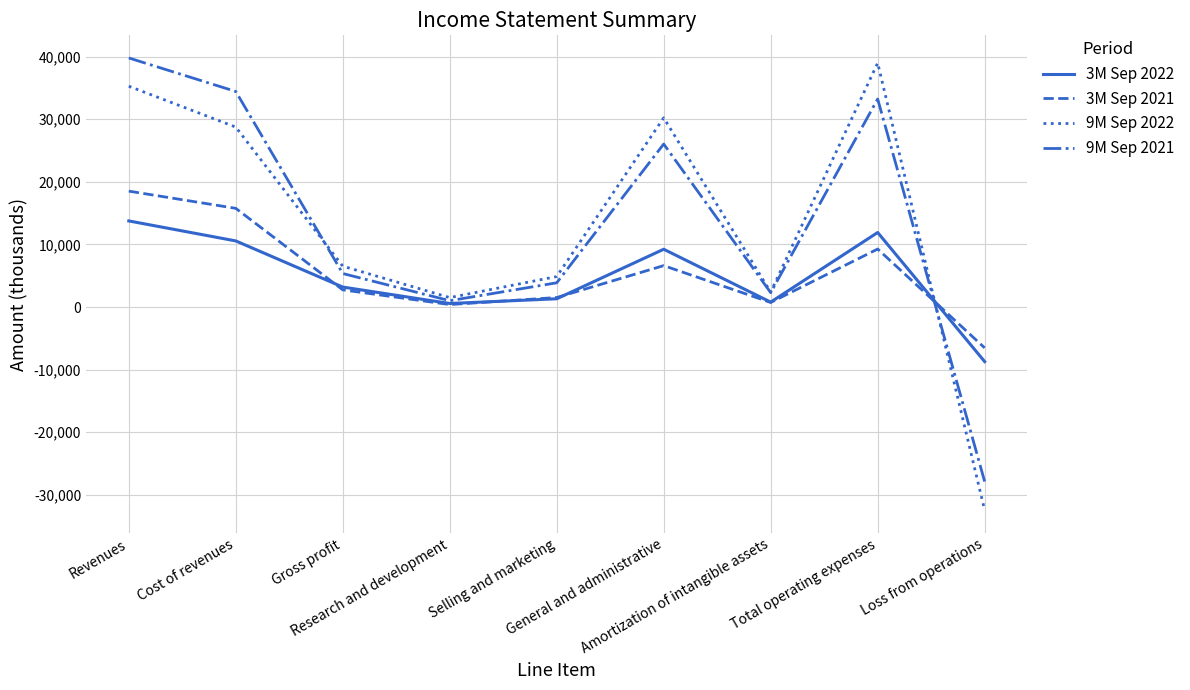

How many lines are shown in the chart?

4